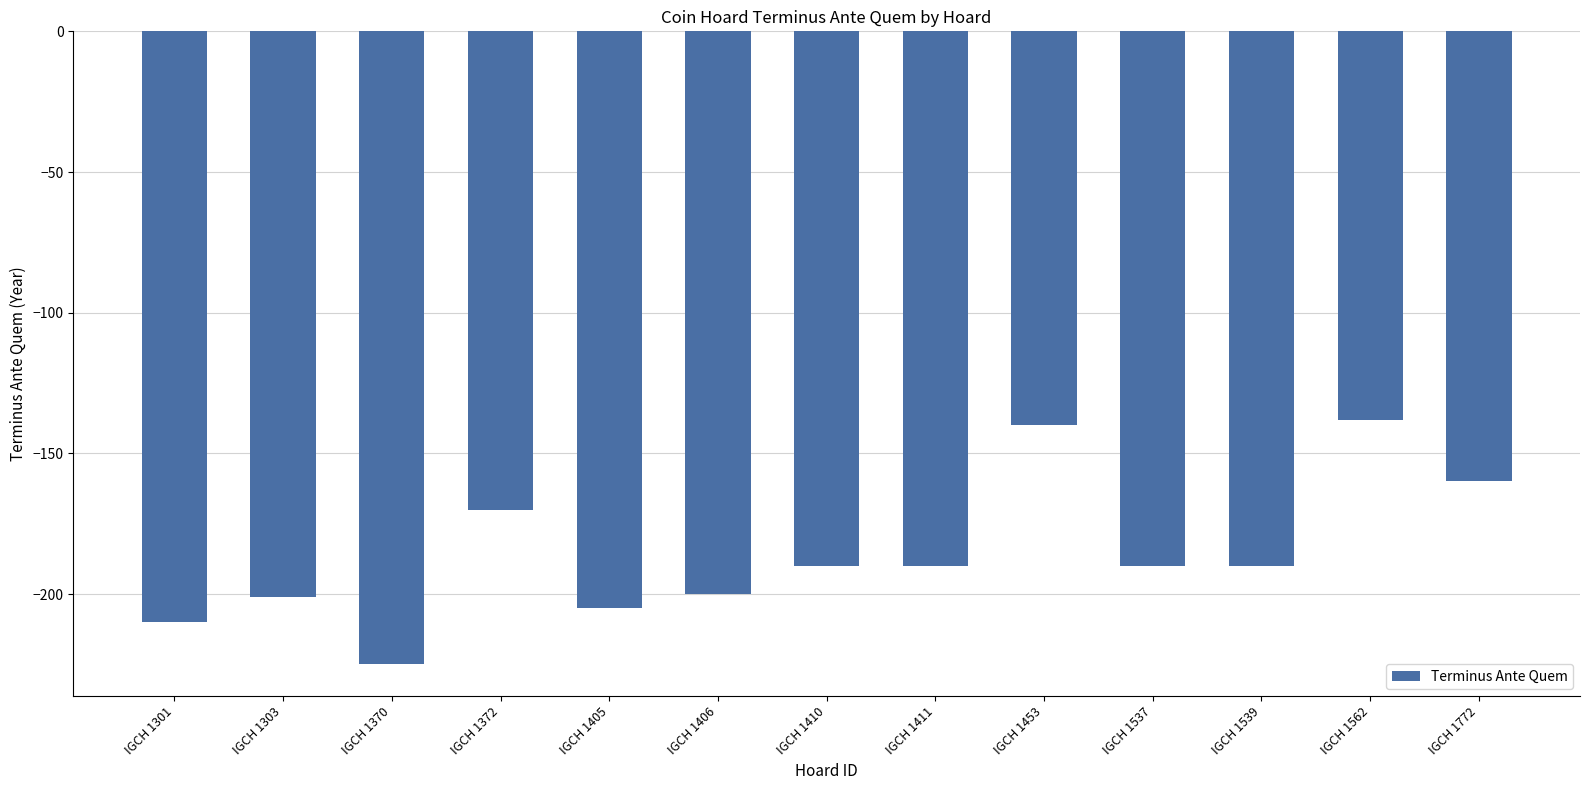

Which category has the lowest value across all series?

IGCH 1370